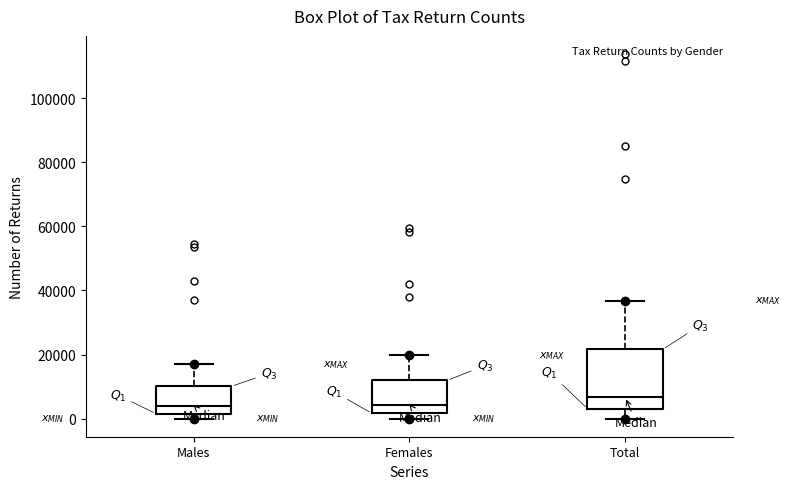

Reading left to right, read every box against the y-axis: the position of its median line, the range the box covers, and the ends of its whiskers. The values are not printed on the chart, so give them approximately, as read against the axis.

Males: median 4000, box 2000 to 10000, whiskers 0 to 18000
Females: median 4000, box 2000 to 12000, whiskers 0 to 20000
Total: median 6000, box 4000 to 22000, whiskers 0 to 36000